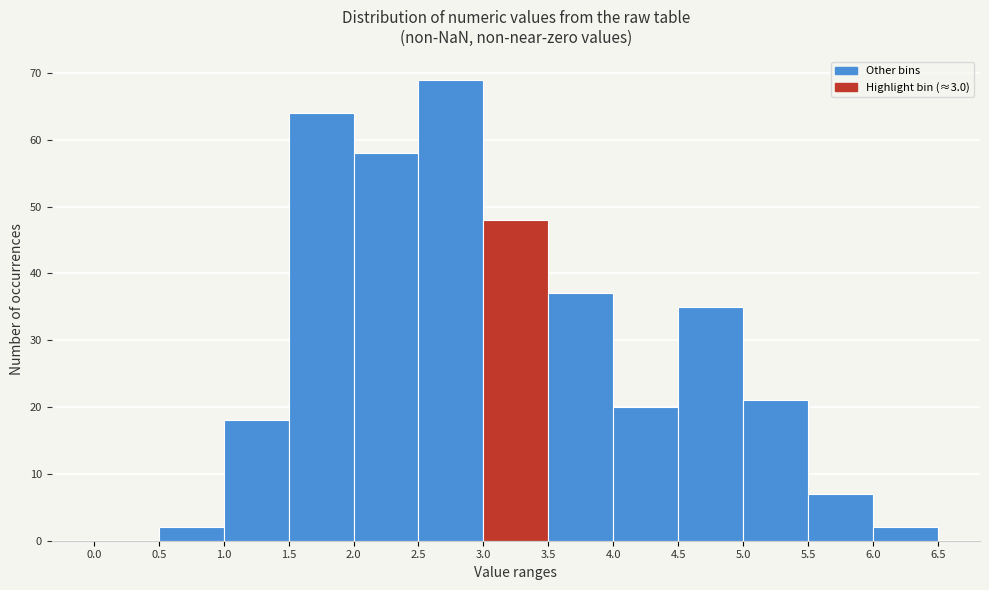

Reading left to right, transcribe this chart: for each bar, give the range it covers on the x-axis and its height. The values are not printed on the chart, so give them approximately, as read against the axis.

0.0 to 0.5: 0
0.5 to 1.0: 2
1.0 to 1.5: 18
1.5 to 2.0: 64
2.0 to 2.5: 58
2.5 to 3.0: 69
3.0 to 3.5: 48
3.5 to 4.0: 37
4.0 to 4.5: 20
4.5 to 5.0: 35
5.0 to 5.5: 21
5.5 to 6.0: 7
6.0 to 6.5: 2